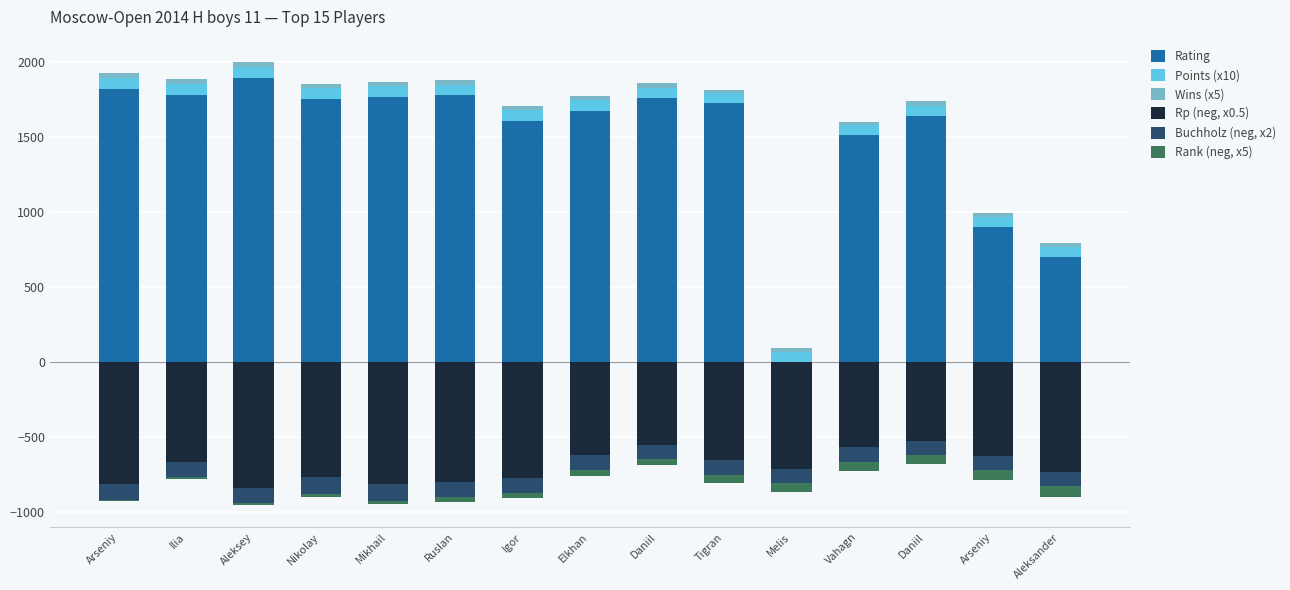

Reading right to left, transcribe all the data shown in this chart.

Rating: 700.0	900.0	1645.0	1515.0	0.0	1729.0	1762.0	1677.0	1611.0	1780.0	1770.0	1758.0	1894.0	1782.0	1822.0
Points (x10): 65.0	65.0	65.0	65.0	65.0	65.0	70.0	70.0	70.0	70.0	70.0	70.0	75.0	75.0	75.0
Wins (x5): 30.0	30.0	30.0	25.0	30.0	25.0	30.0	30.0	30.0	35.0	30.0	30.0	35.0	30.0	35.0
Rp (neg, x0.5): -737.0	-626.5	-526.5	-570.0	-713.5	-654.0	-552.5	-623.5	-773.5	-802.0	-817.5	-769.5	-840.0	-667.0	-818.0
Buchholz (neg, x2): -91.0	-92.0	-92.0	-95.0	-97.0	-102.0	-93.0	-97.0	-99.0	-103.0	-108.0	-112.0	-100.0	-103.0	-107.0
Rank (neg, x5): -75.0	-70.0	-65.0	-60.0	-55.0	-50.0	-45.0	-40.0	-35.0	-30.0	-25.0	-20.0	-15.0	-10.0	-5.0